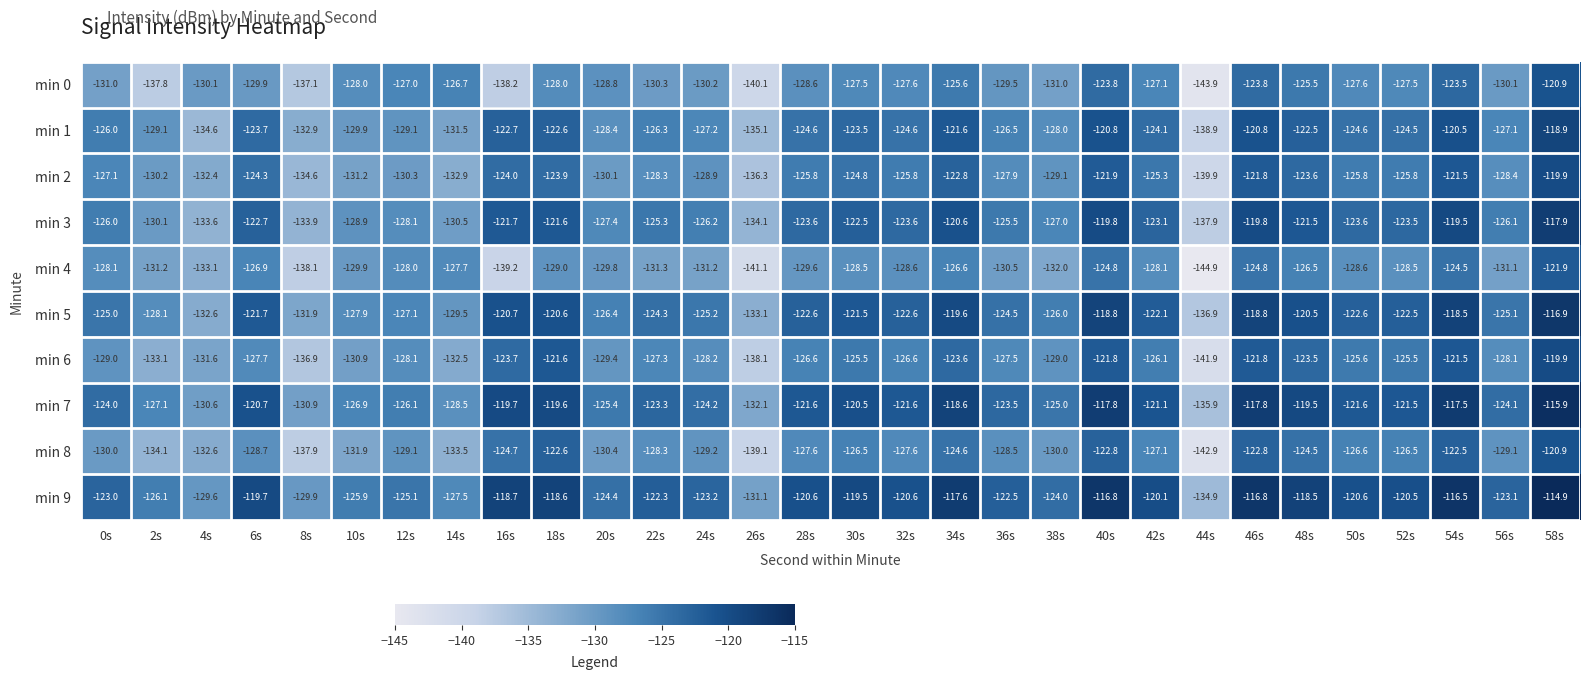

At 28s, list the series in order from smallest to largest.

min 4, min 0, min 8, min 6, min 2, min 1, min 3, min 5, min 7, min 9